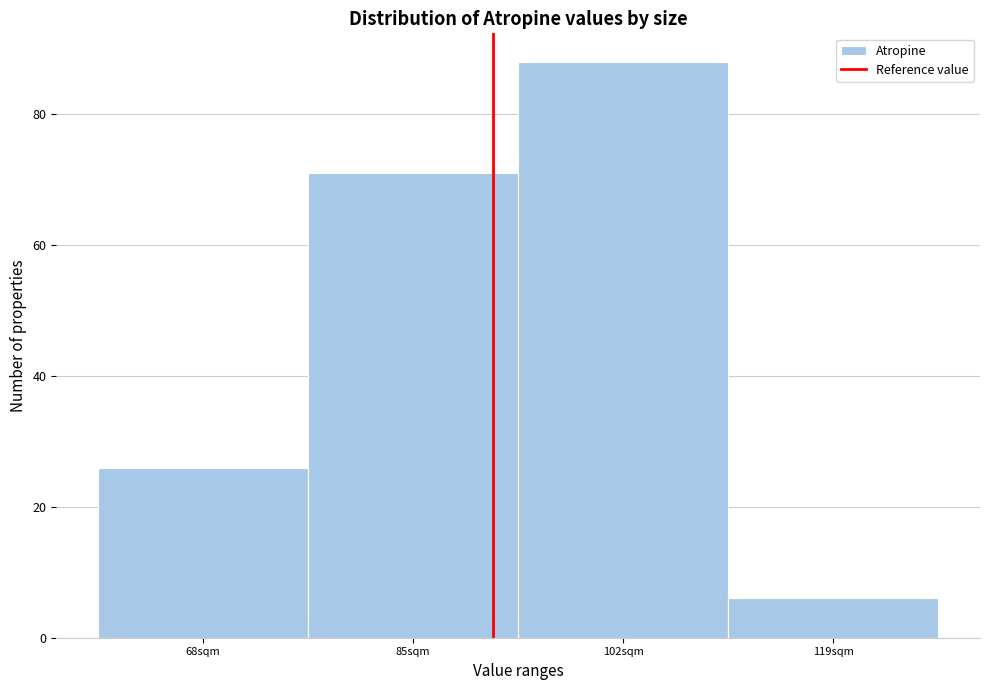

Reading left to right, transcribe all the data shown in this chart.

26	71	88	6